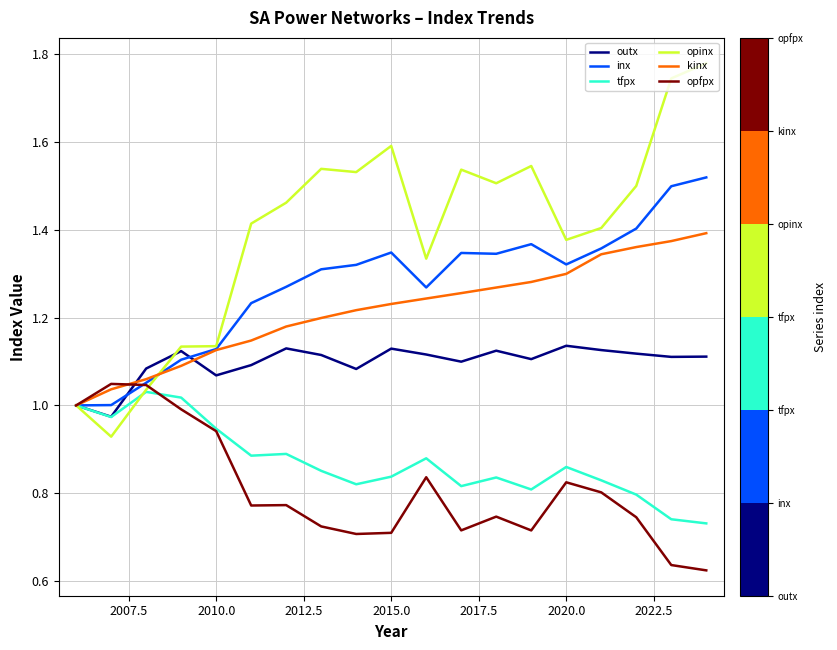

Which series has the largest range (max minus min)?

opinx